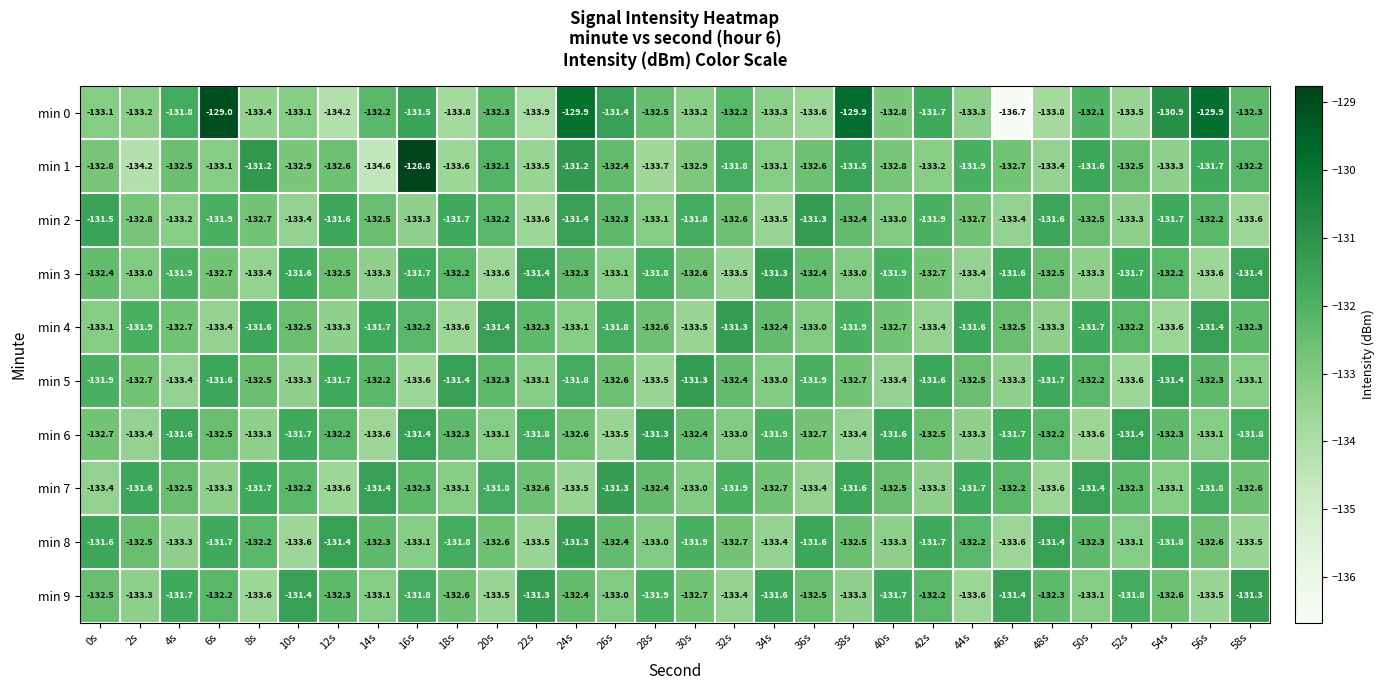

Which series has the widest spread of values?

min 0